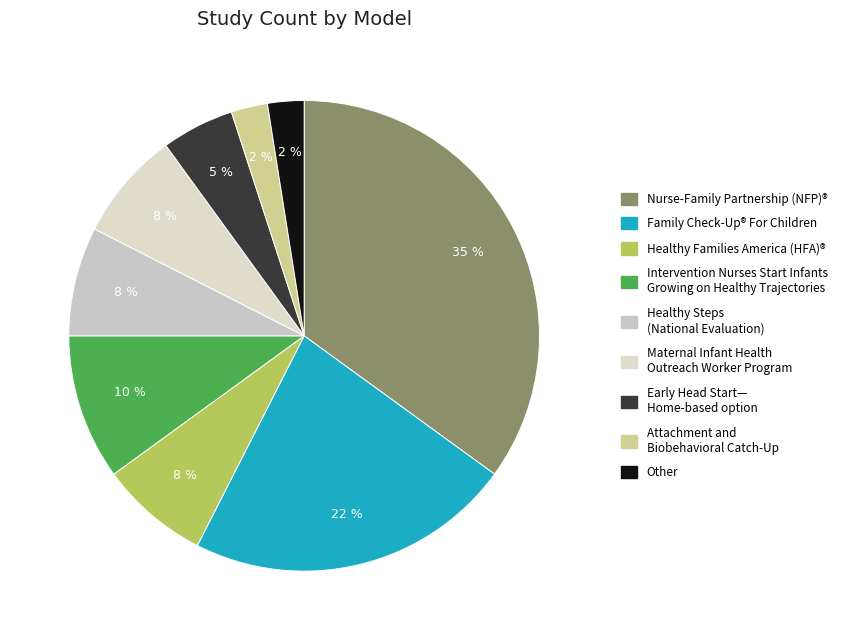

Count the number of slices in the pie.

9